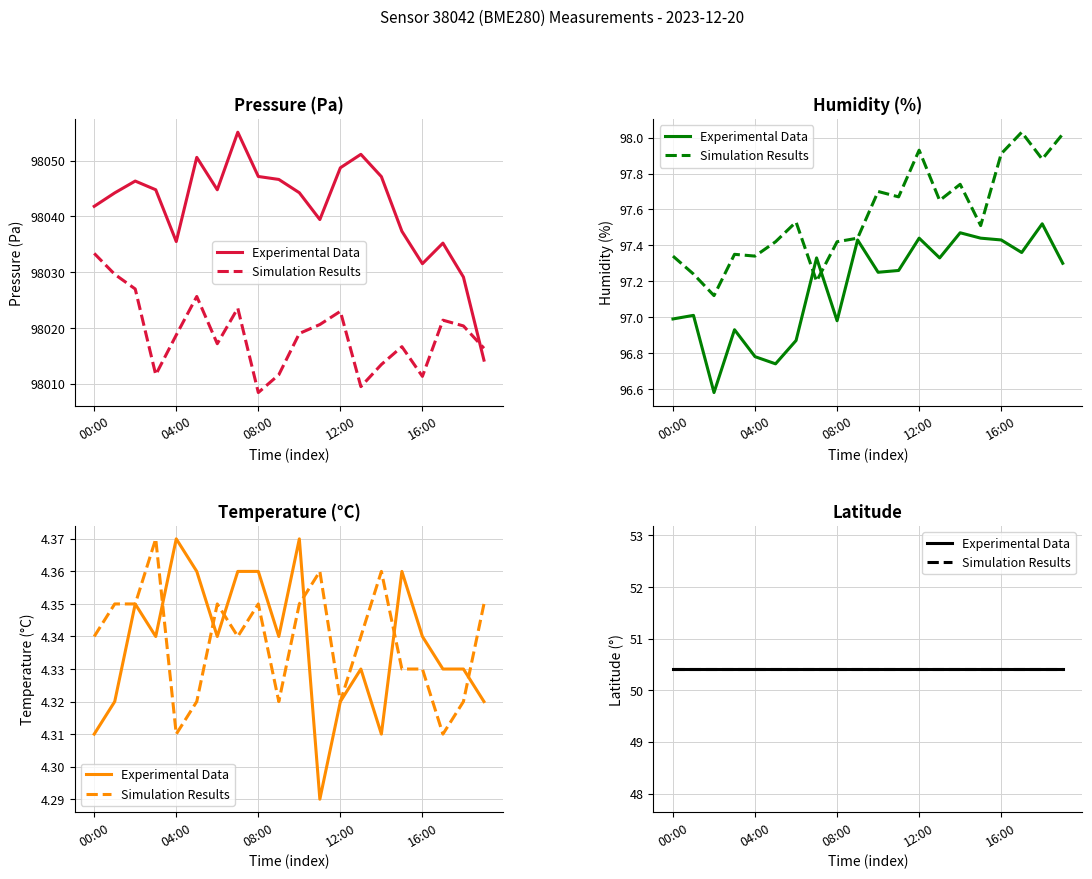

True or false: temperature and pressure_sim cross at least once.

False